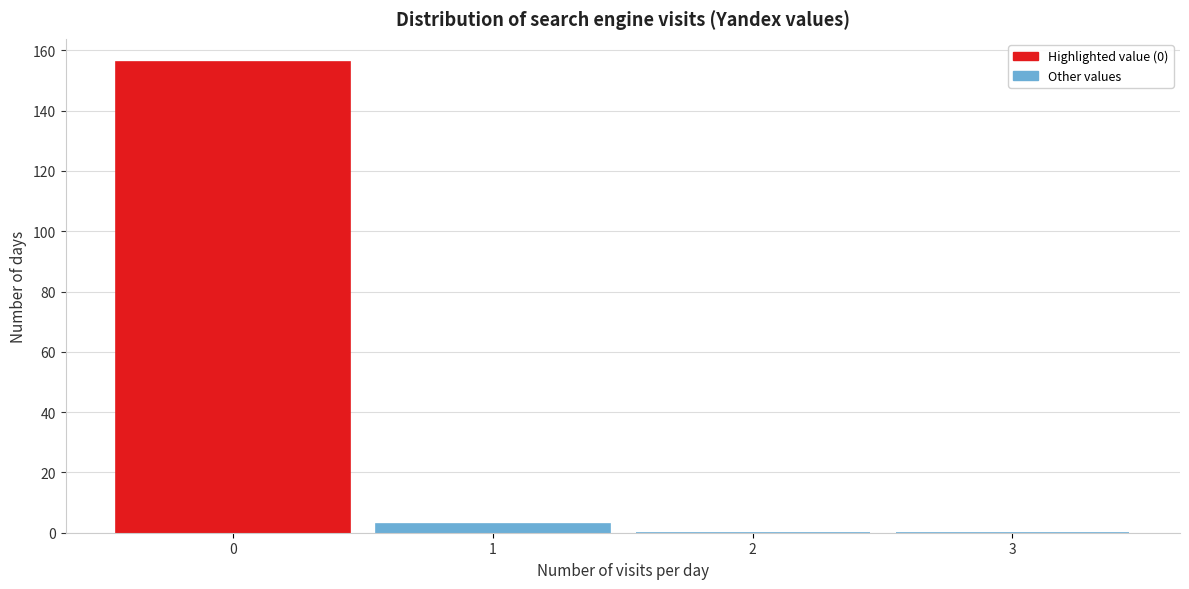

Over which range of the x-axis is the bar tallest?

-0.5 to 0.5